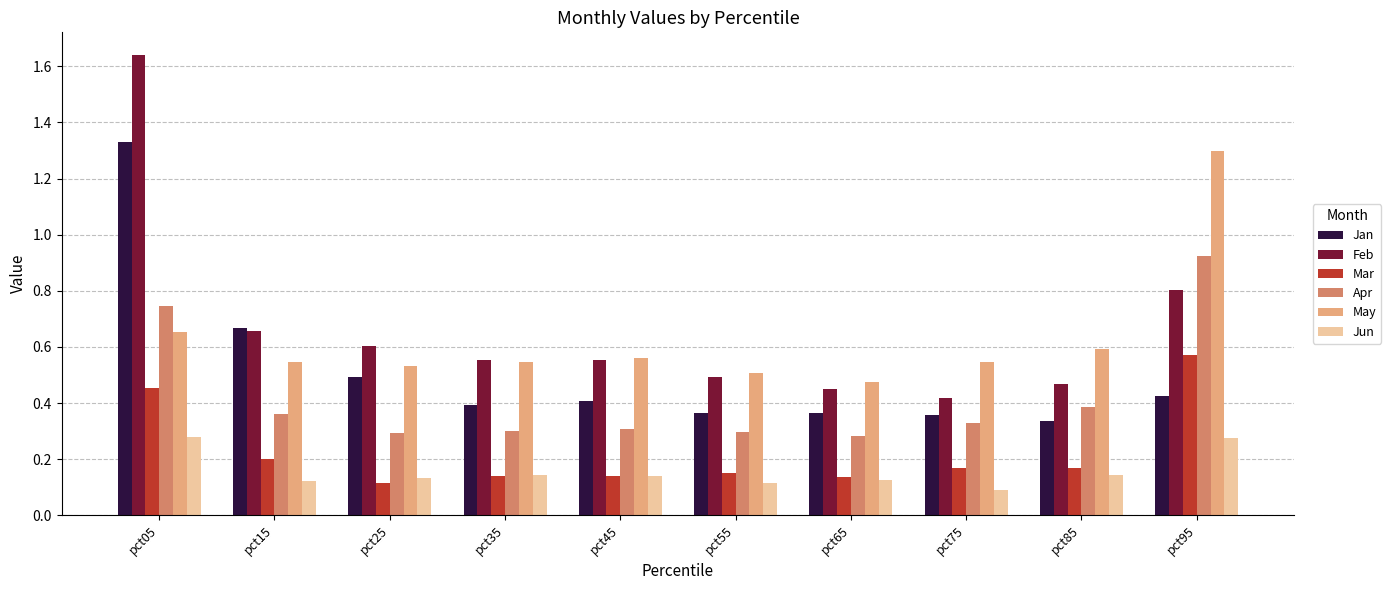

The Mar series shows 0.1 at pct65. True or false?

True